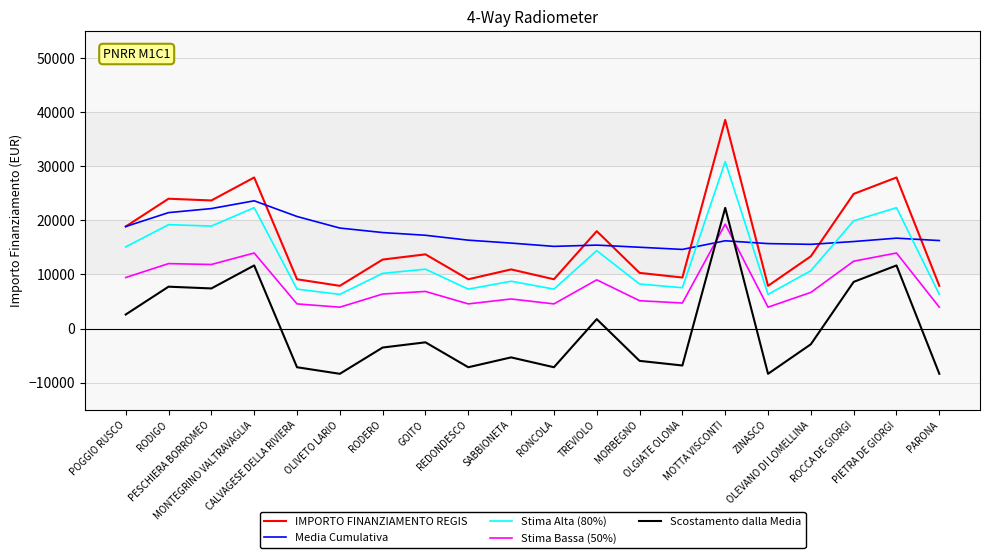

True or false: Stima Alta (80%) and Stima Bassa (50%) cross at least once.

False